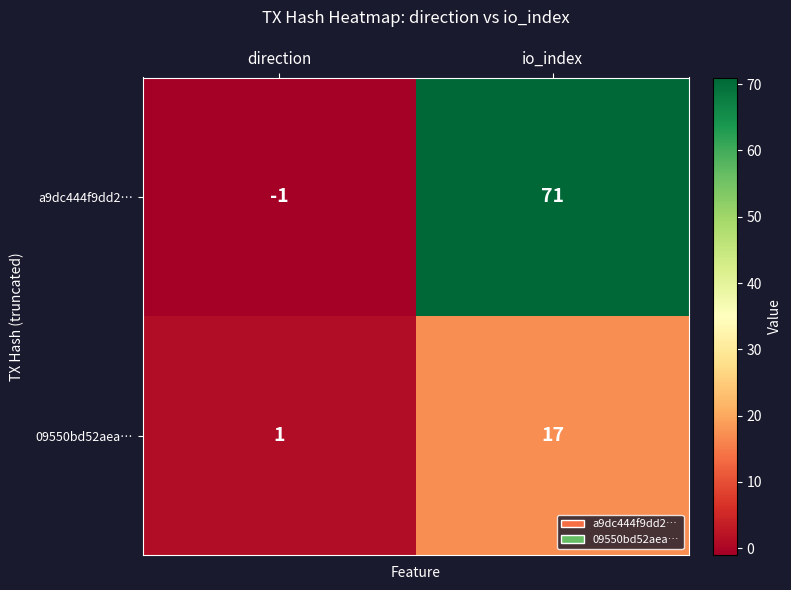

Reading right to left, what are all the values shown in this chart?

a9dc444f9dd2…: 71	-1
09550bd52aea…: 17	1